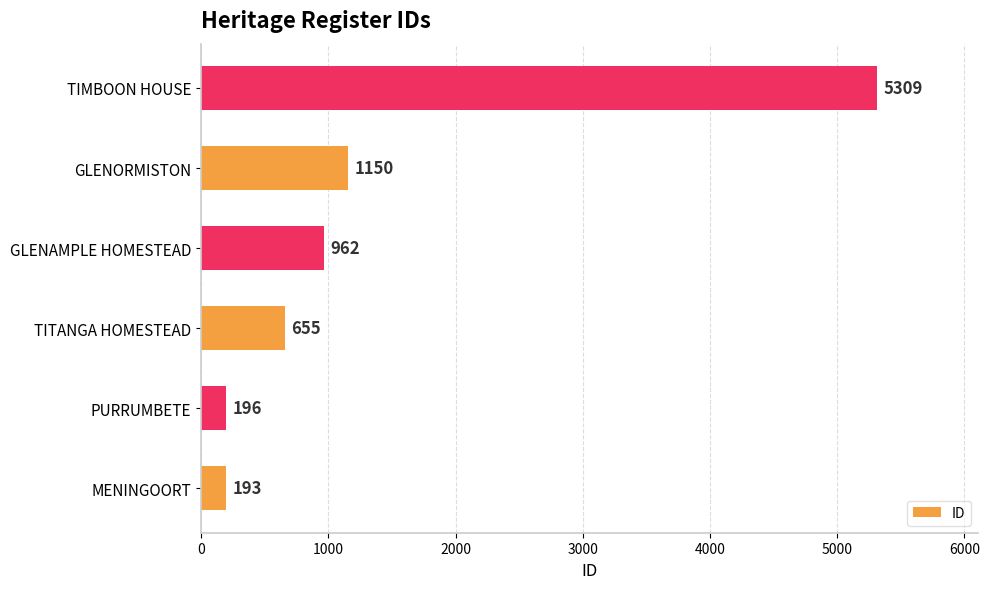

Where is the data nearest to the value 2751?

GLENORMISTON